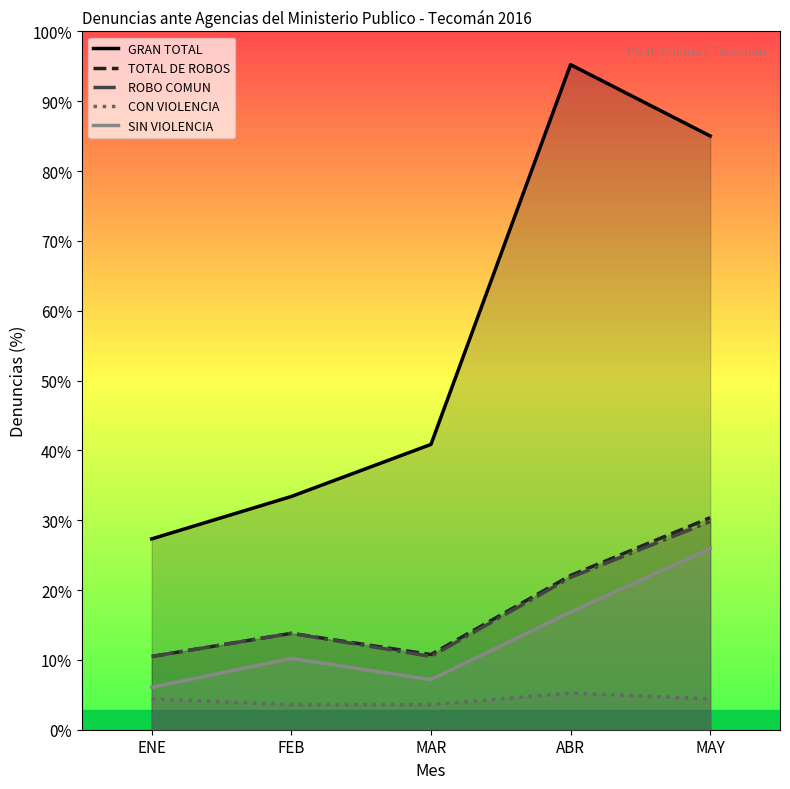

Does the chart have visible grid lines?

No